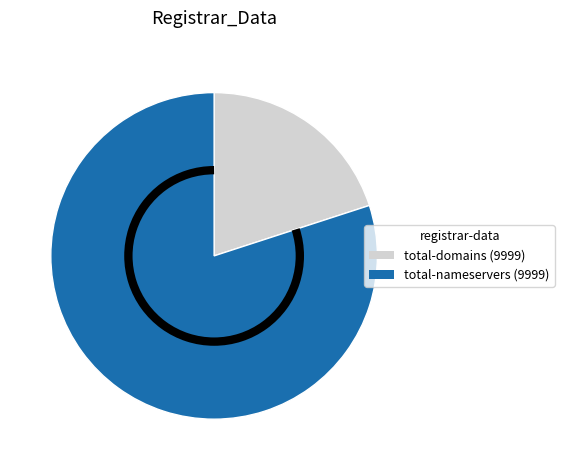

Which slice is the smallest?

total-domains (9999)